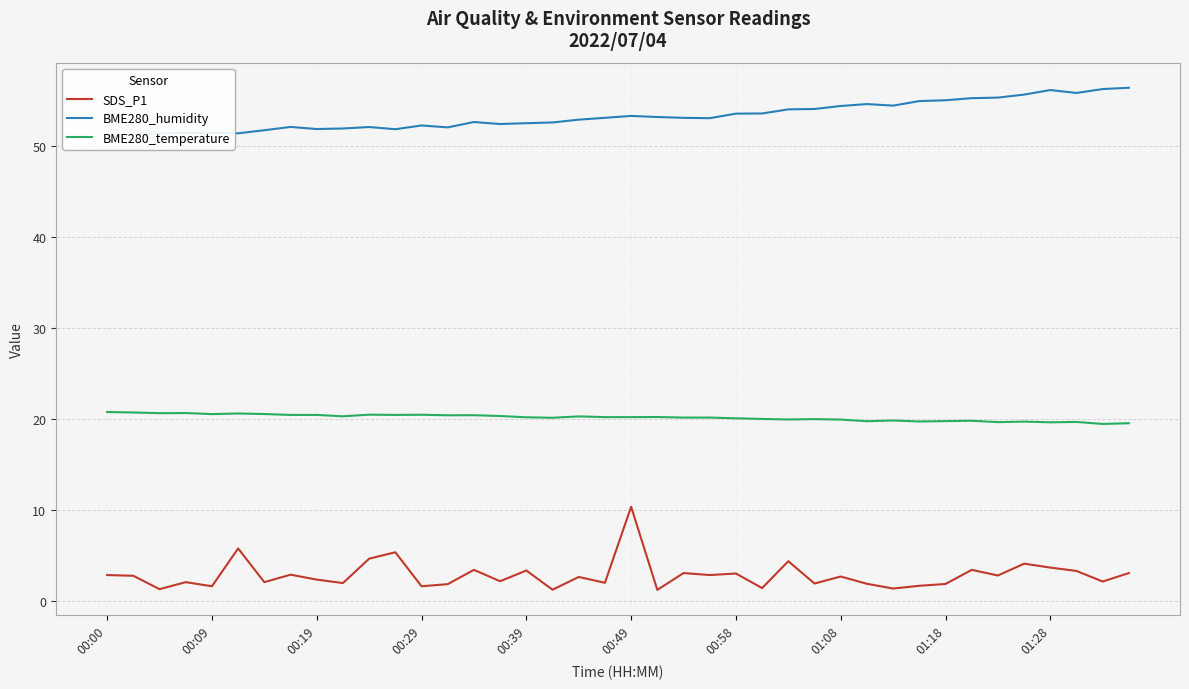

What is the lowest value of the BME280_temperature series?

19.5